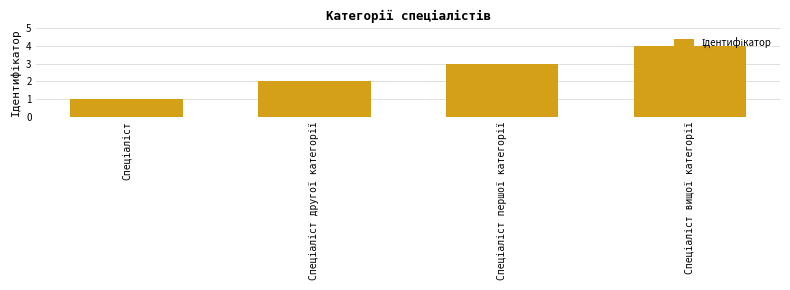

What is the sum of all values?

10